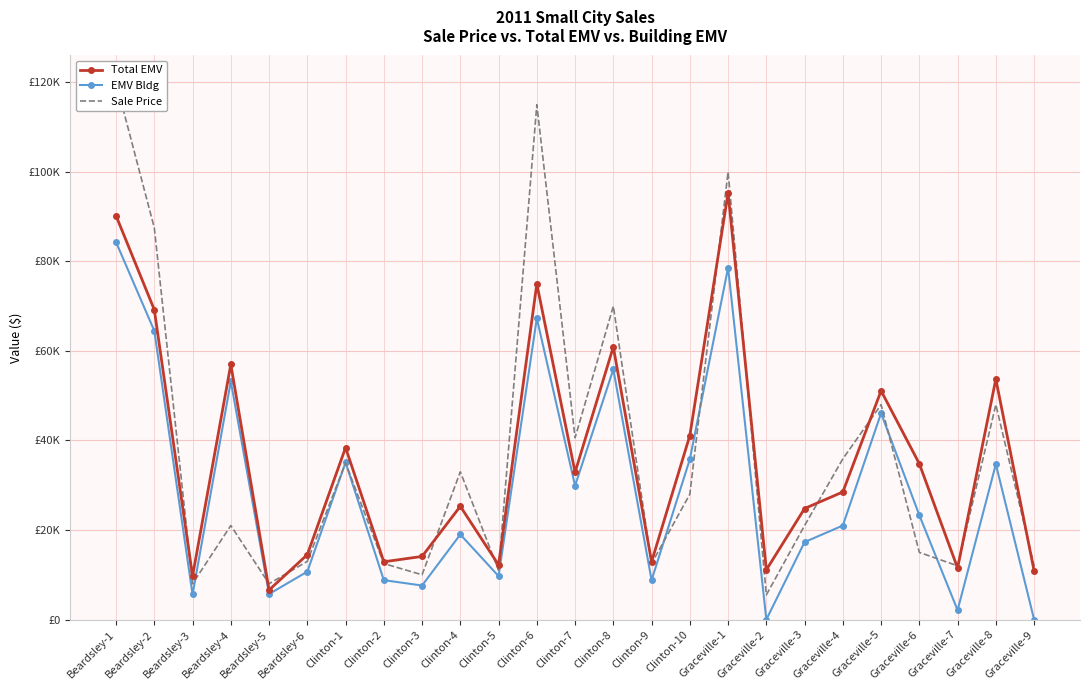

List the labels in order of Sale Price value, smallest first.

Graceville-2, Beardsley-3, Beardsley-5, Clinton-3, Clinton-5, Graceville-7, Graceville-9, Clinton-2, Clinton-9, Beardsley-6, Graceville-6, Beardsley-4, Graceville-3, Clinton-10, Clinton-4, Clinton-1, Graceville-4, Clinton-7, Graceville-5, Graceville-8, Clinton-8, Beardsley-2, Graceville-1, Clinton-6, Beardsley-1